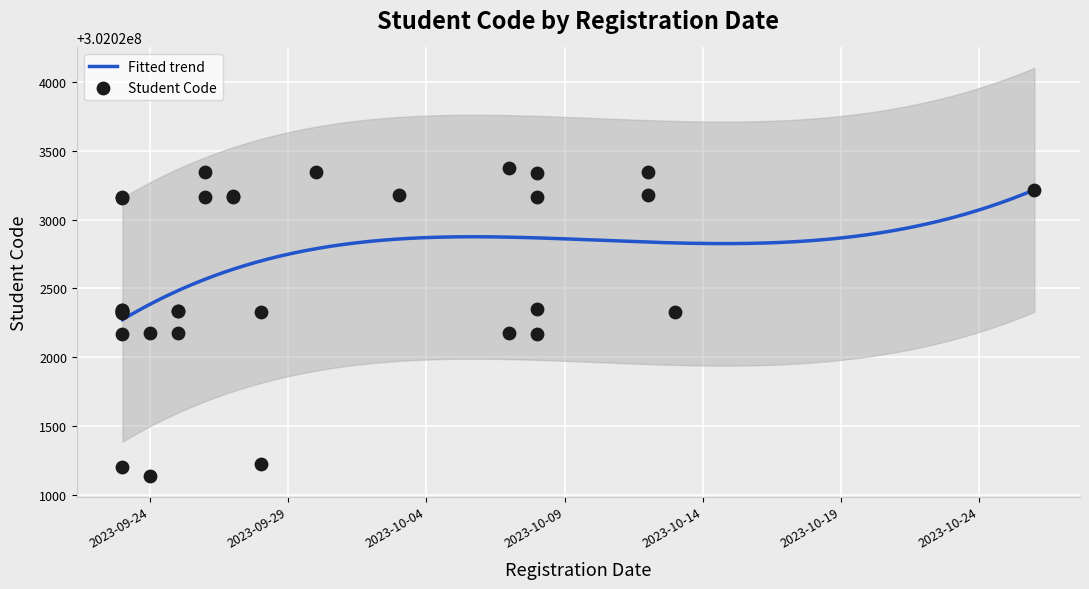

What is the ratio of the value at 2023-09-28 to the value at 2023-09-23?

1.0